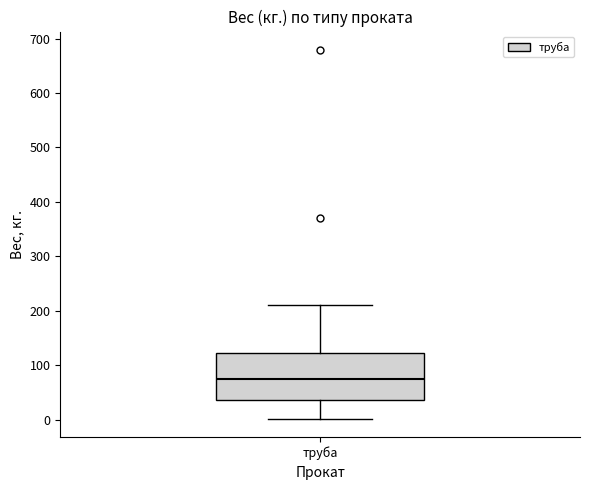

Where does the median line of the box for труба sit on the y-axis? The values are not printed on the chart, so give them approximately, as read against the axis.

70